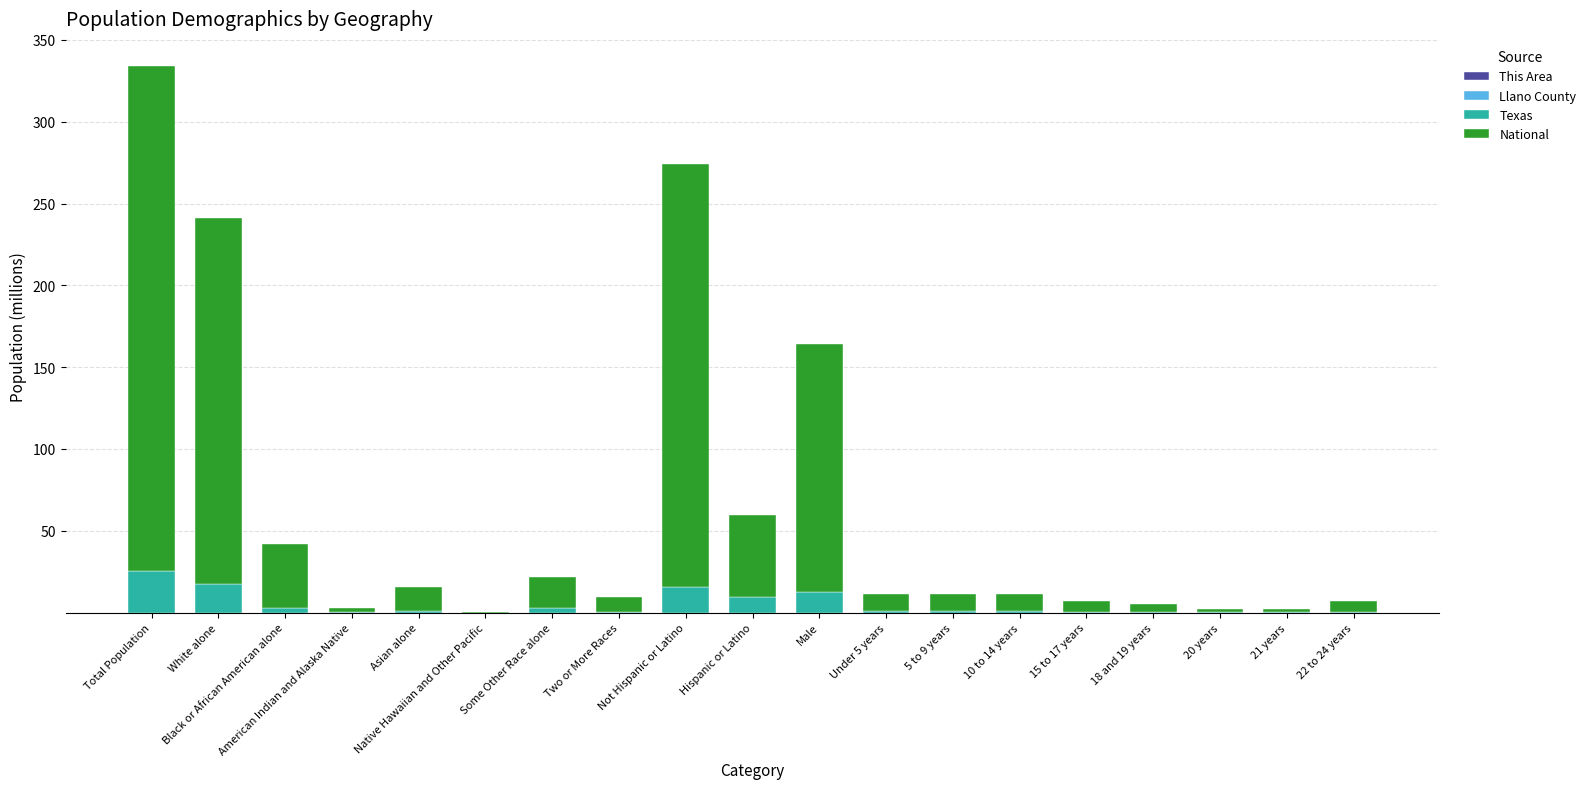

At which category is the sum across all series the highest?

Total Population